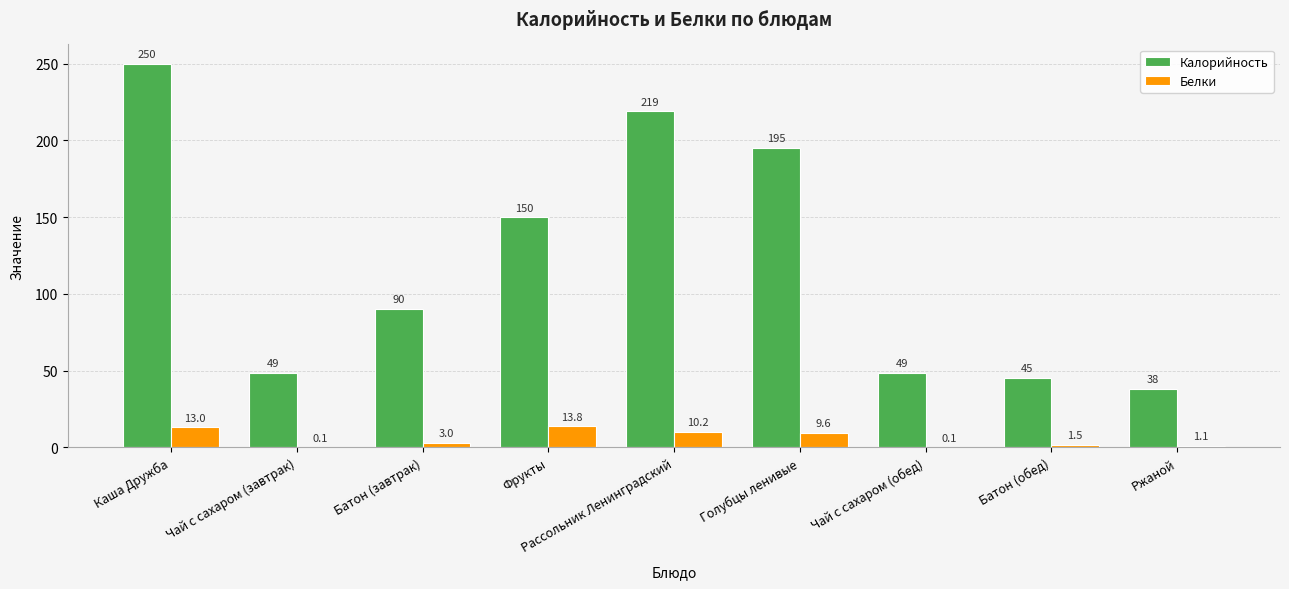

What is the sum of all Белки values?

52.5